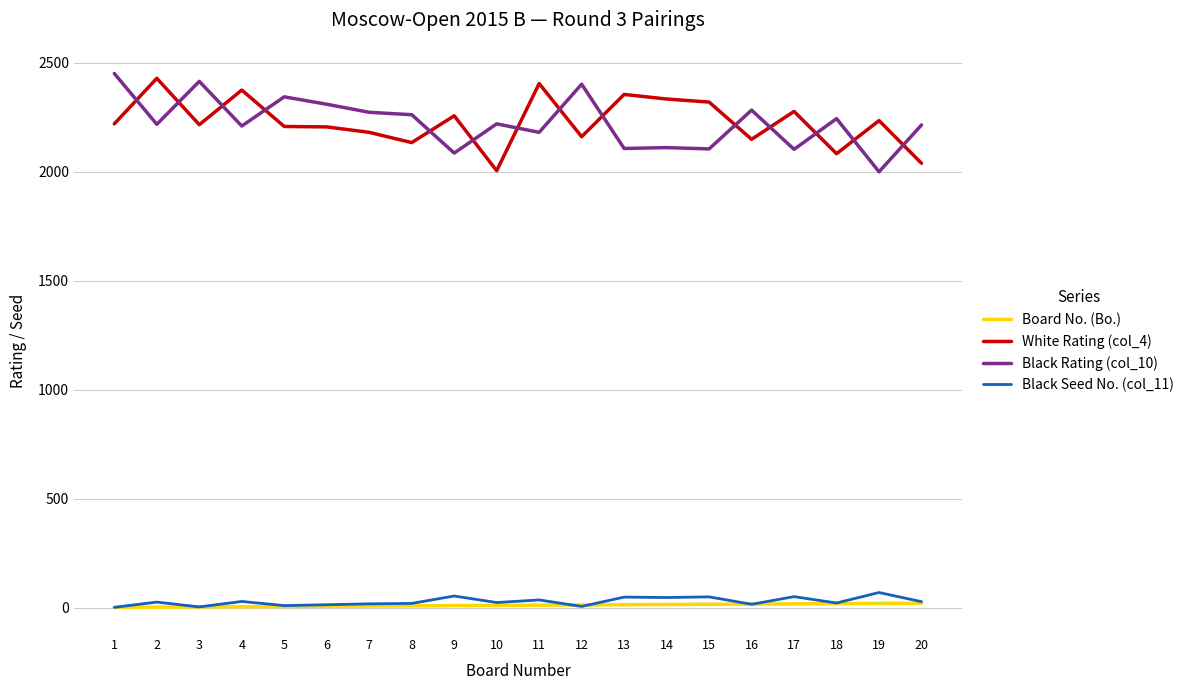

True or false: Black Seed No. (col_11) and White Rating (col_4) intersect in this chart.

False